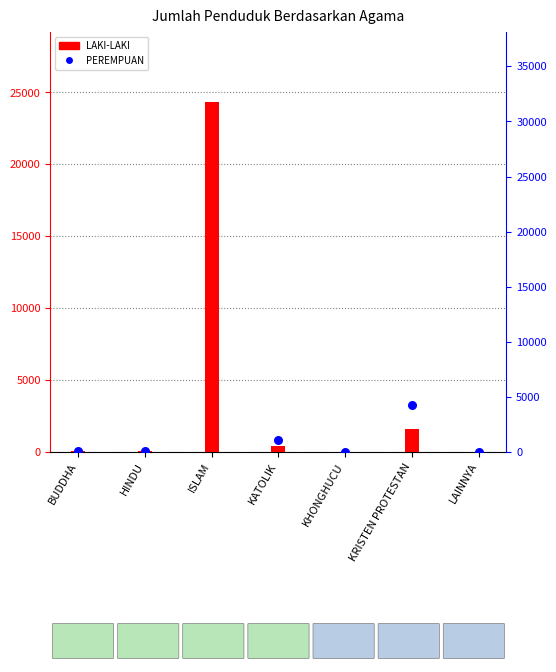

Which series has the widest spread of Y values?

PEREMPUAN